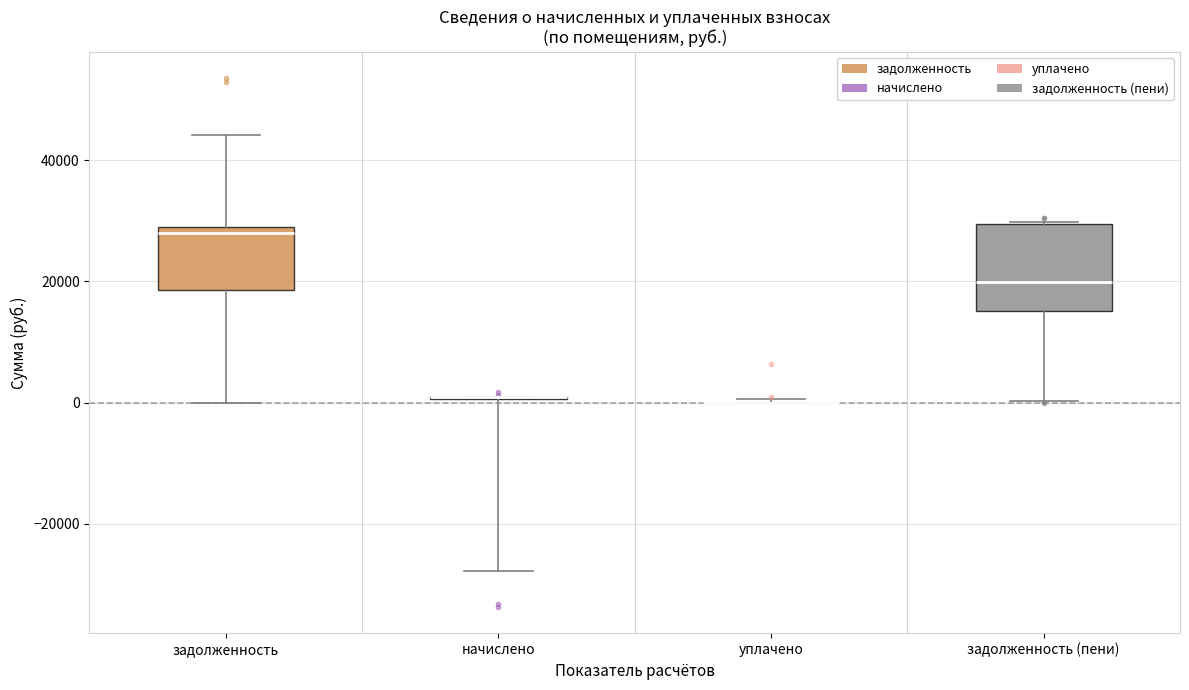

Which box is the tallest, from its lower edge to its upper edge?

задолженность (пени)